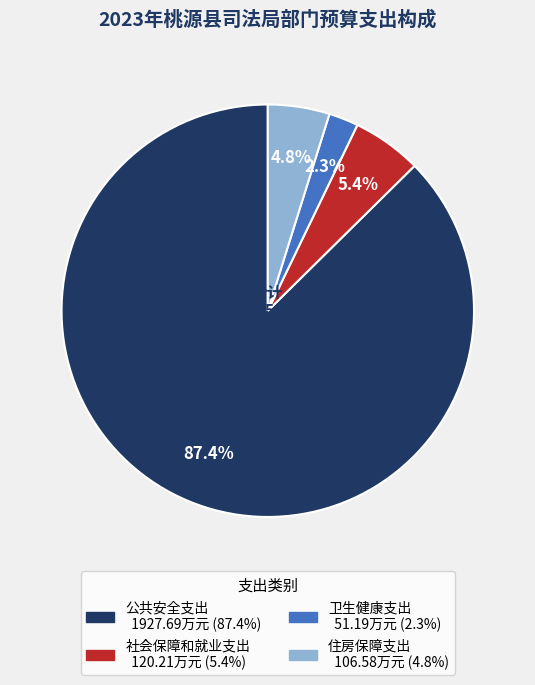

Is there any slice that represents more than half of the pie?

Yes